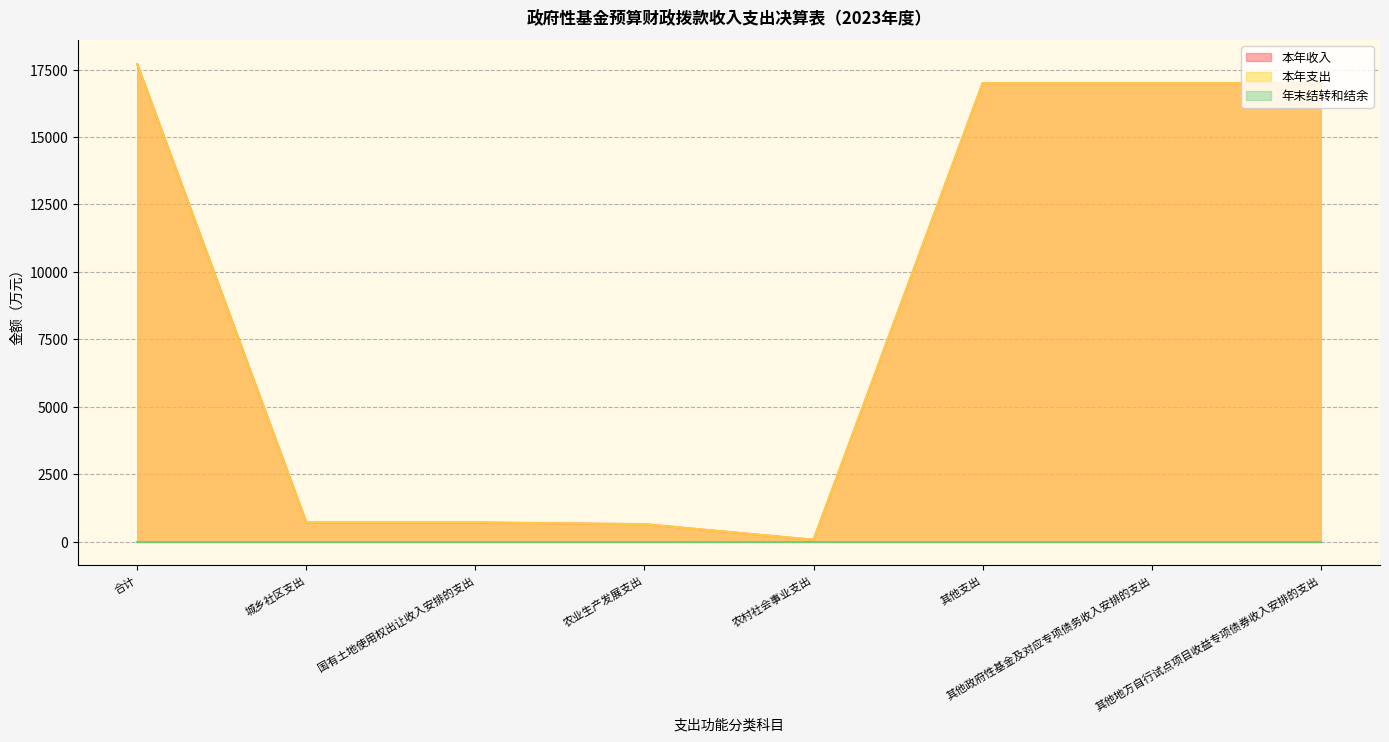

True or false: 本年收入 has a value of 25.0 at 农村社会事业支出.

False